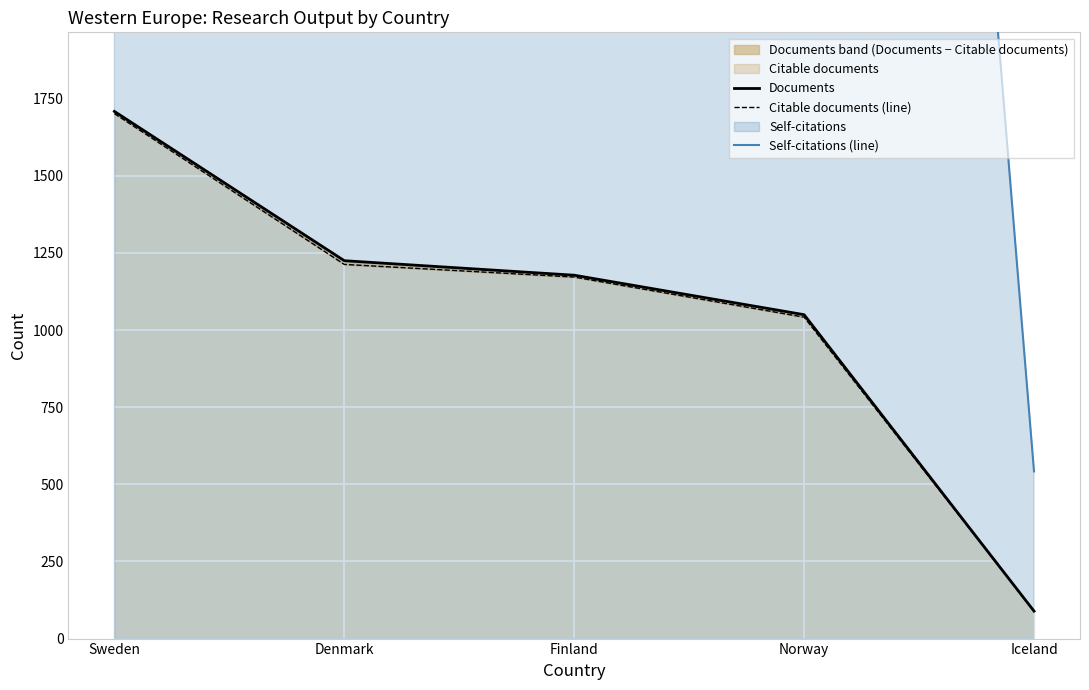

Is the value of Documents at Finland greater than the value of Self-citations (line) at Sweden?

No